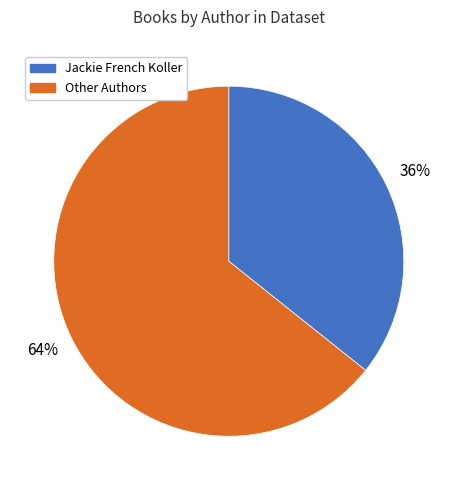

To the nearest percent, what is the average slice percentage?

50%